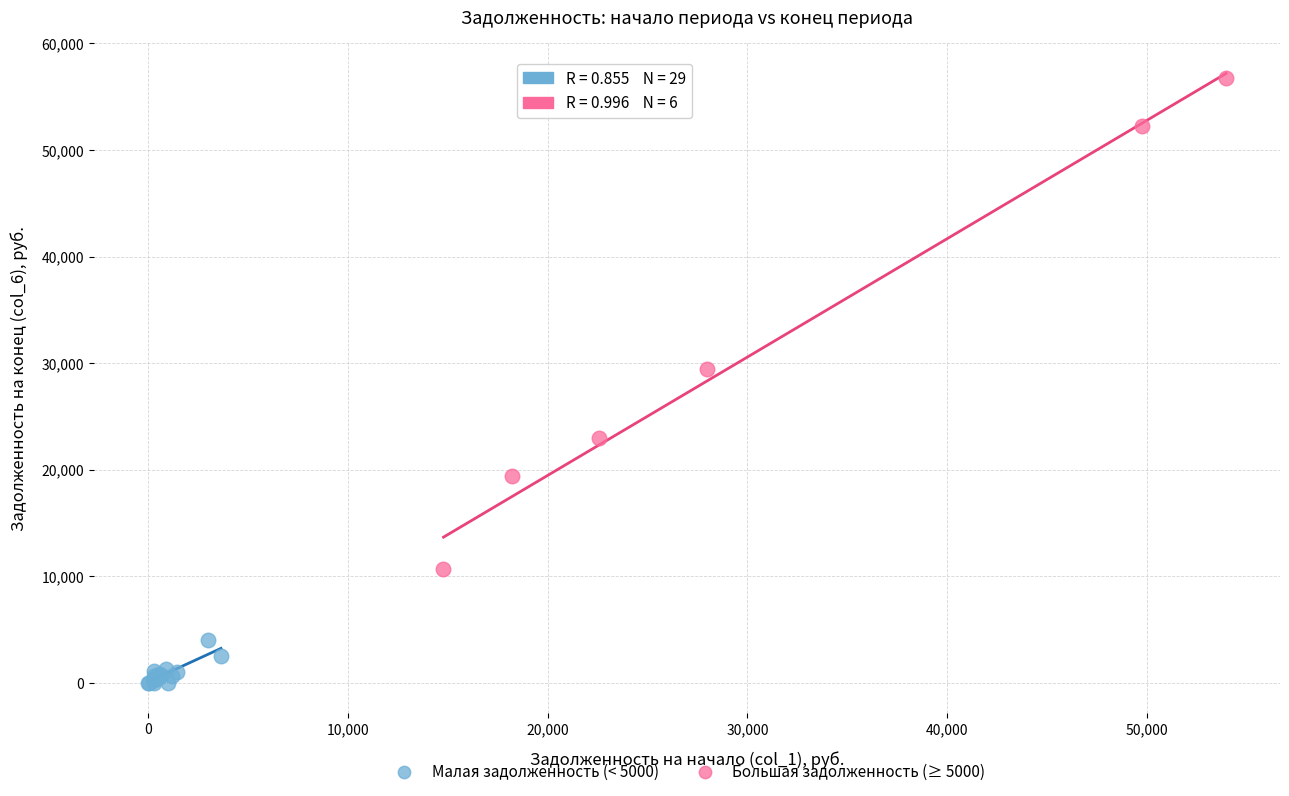

Which series contains the lowest Y value?

Малая задолженность (< 5000)